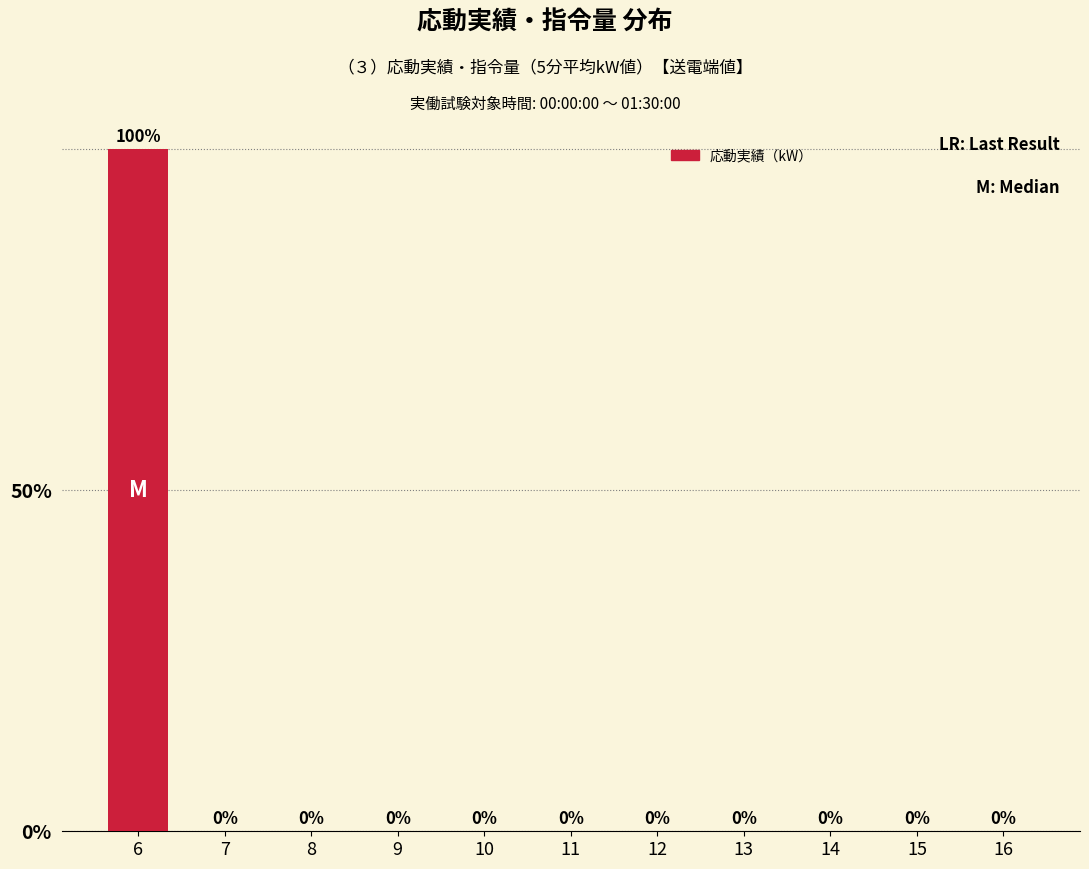

Reading right to left, extract all data points from this chart.

16=0	15=0	14=0	13=0	12=0	11=0	10=0	9=0	8=0	7=0	6=100